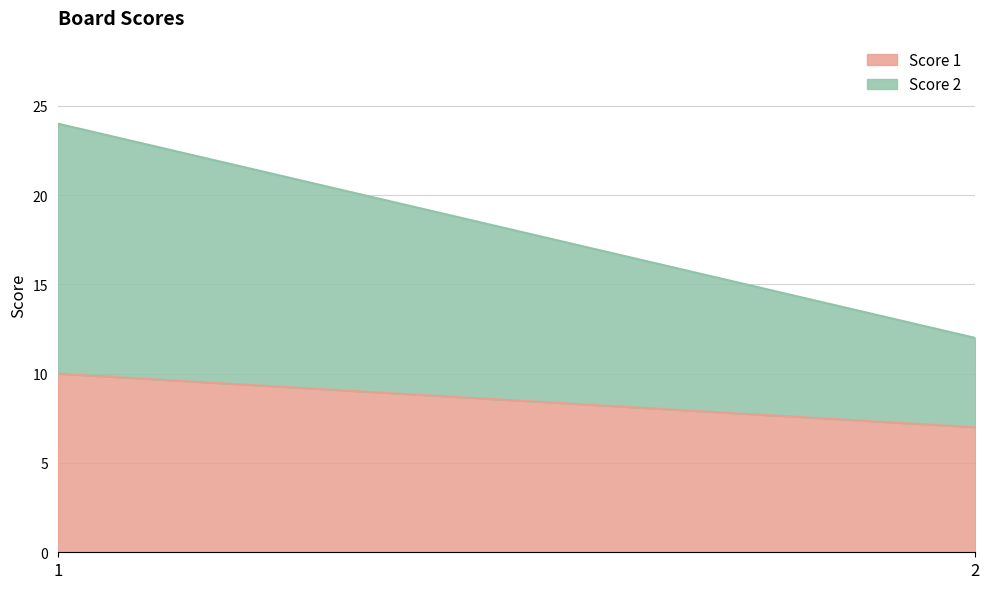

What is the total value across all series at 2?

12